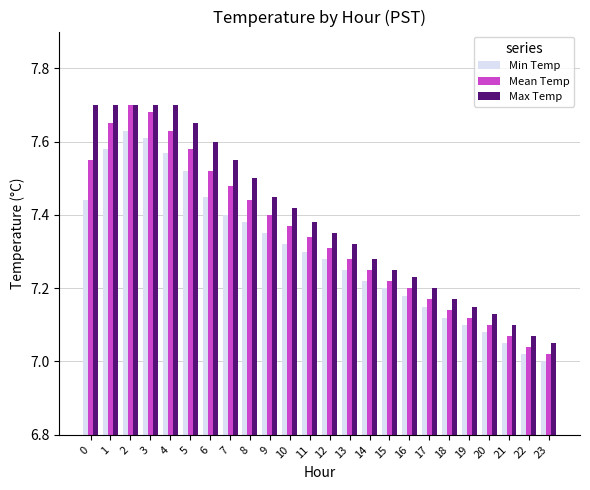

How many data points does each series have?

24